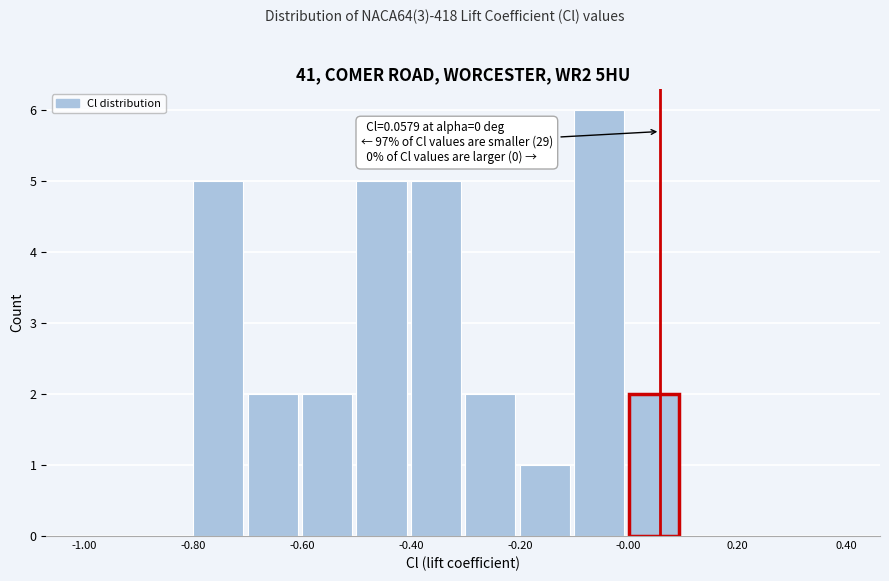

Over which range of the x-axis is the bar tallest?

-0.1 to 0.0